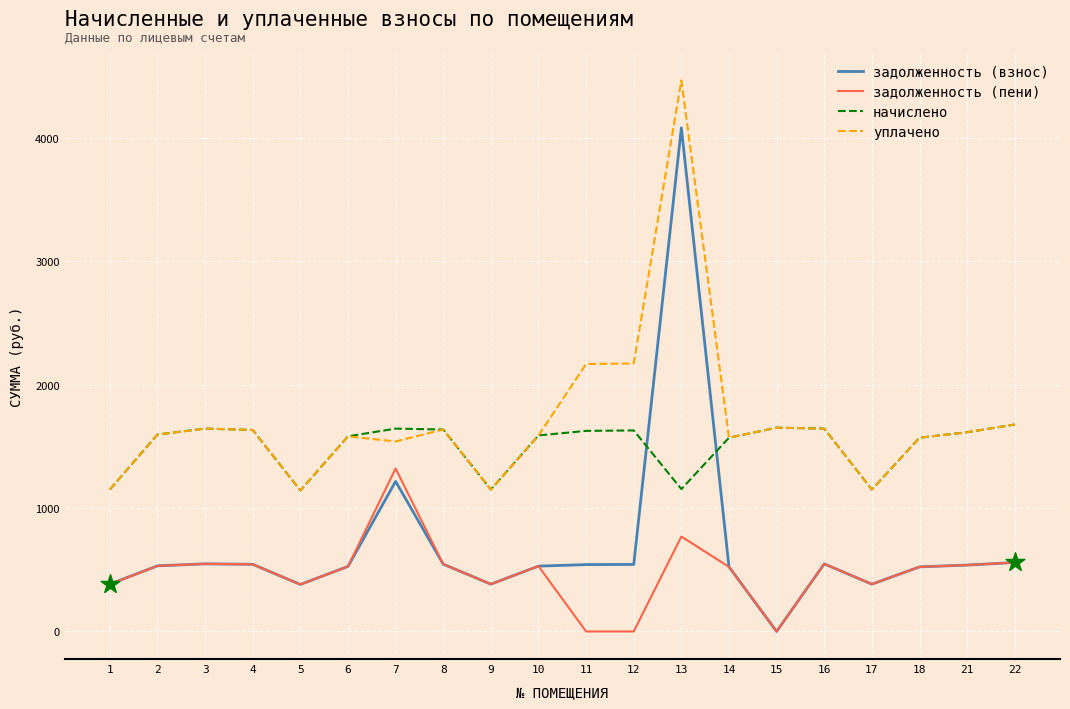

Is the value of задолженность (взнос) at 15 greater than the value of начислено at 13?

No